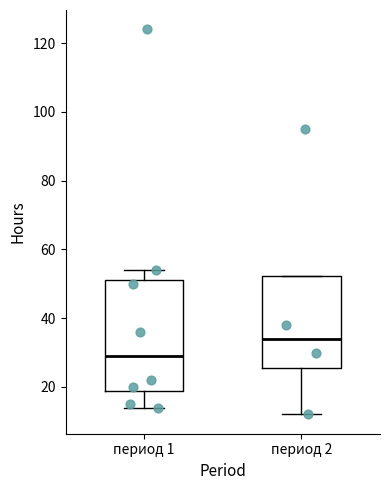

Which box's median line is the lowest?

период 1